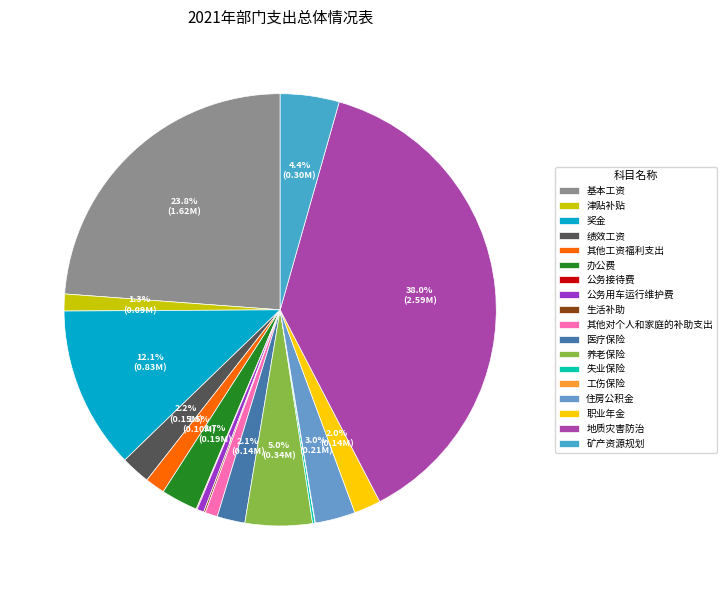

Is there a majority slice in this chart?

No